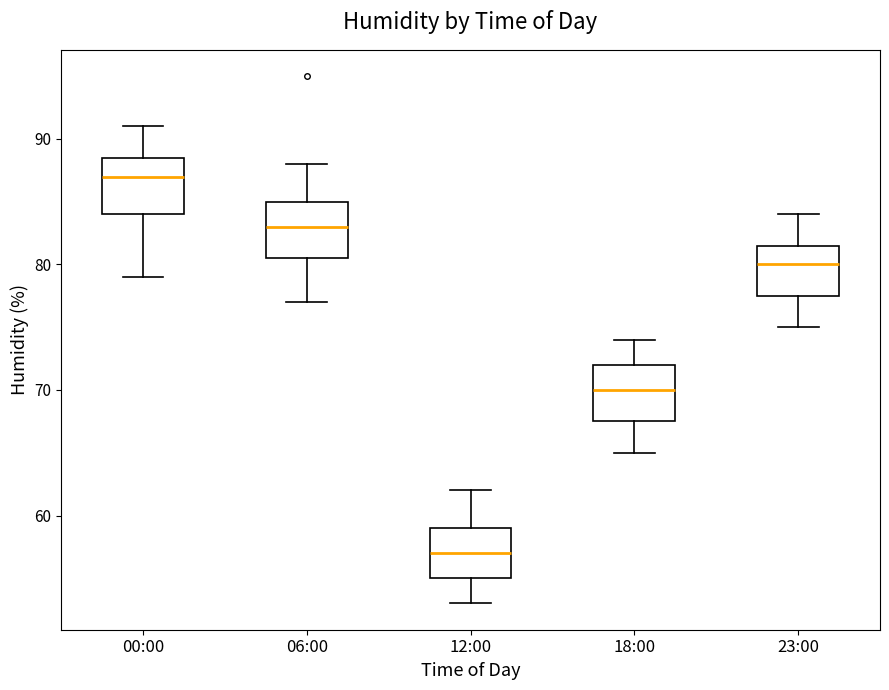

Reading left to right, read every box against the y-axis: the position of its median line, the range the box covers, and the ends of its whiskers. The values are not printed on the chart, so give them approximately, as read against the axis.

00:00: median 87, box 84 to 89, whiskers 79 to 91
06:00: median 83, box 81 to 85, whiskers 77 to 88
12:00: median 57, box 55 to 59, whiskers 53 to 62
18:00: median 70, box 68 to 72, whiskers 65 to 74
23:00: median 80, box 78 to 82, whiskers 75 to 84